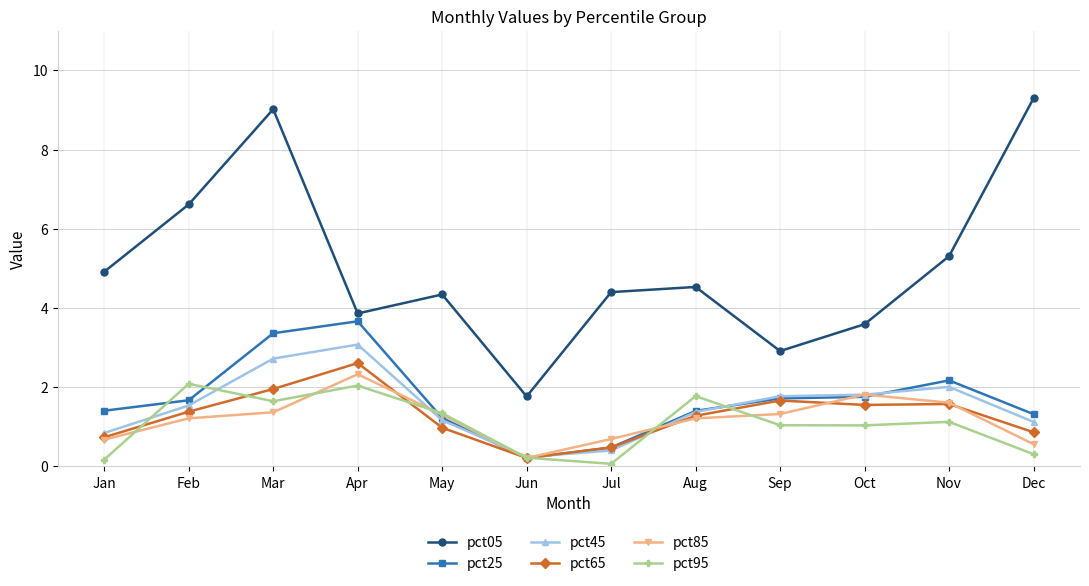

Which label corresponds to the largest value in the chart?

Dec